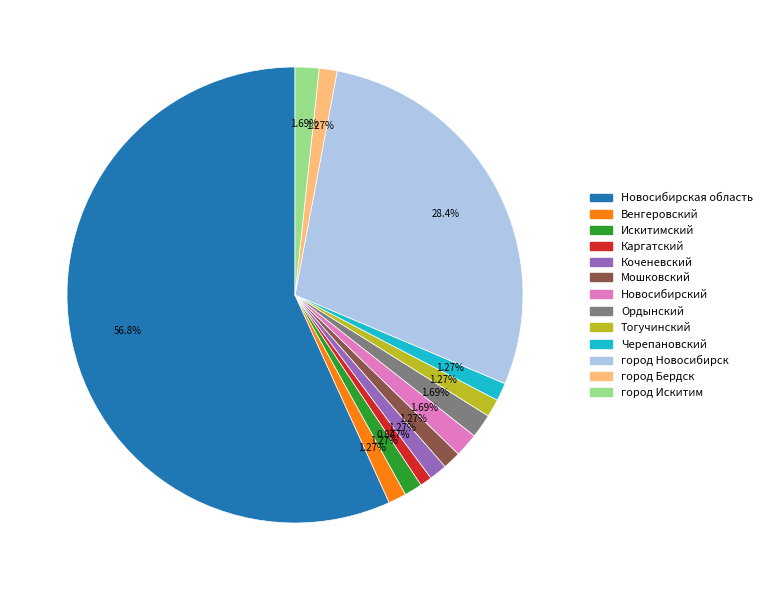

Does any single category account for the majority?

Yes